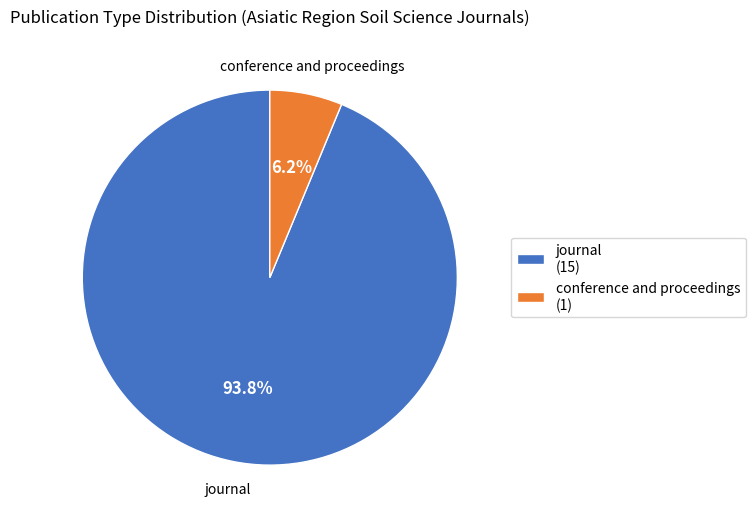

To the nearest percent, what is the combined percentage of conference and proceedings and journal?

100%